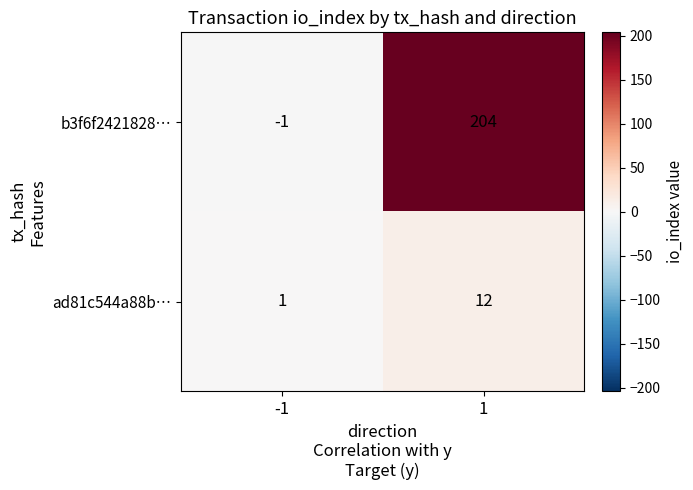

What is the spread (max minus min) of values at -1?

2